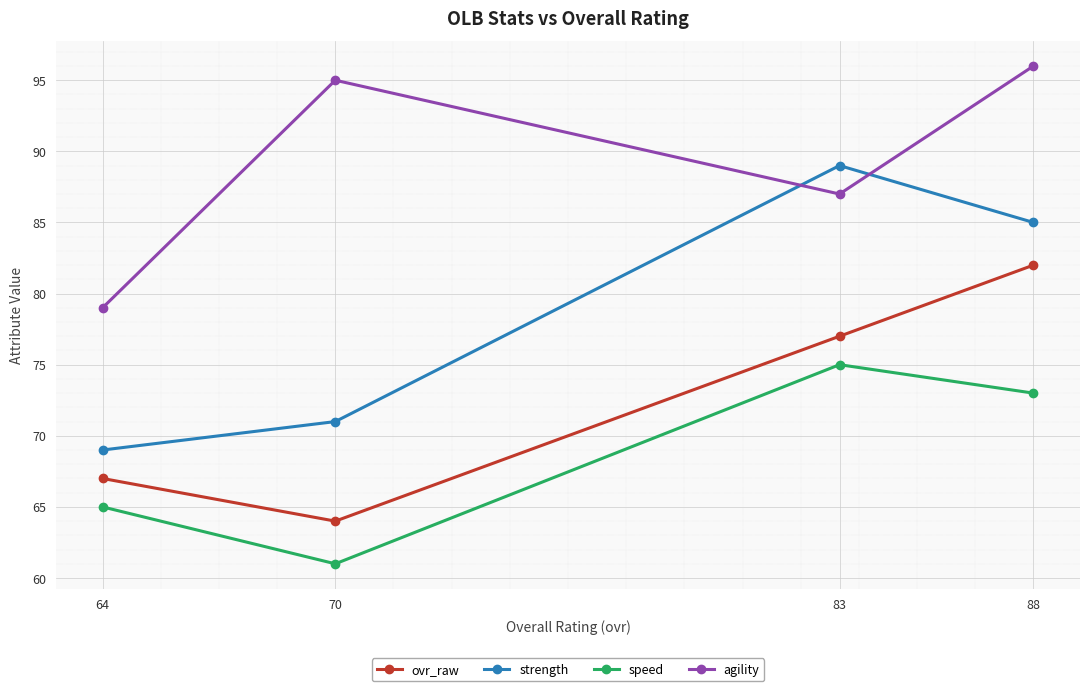

Which series has the largest total across all categories?

agility